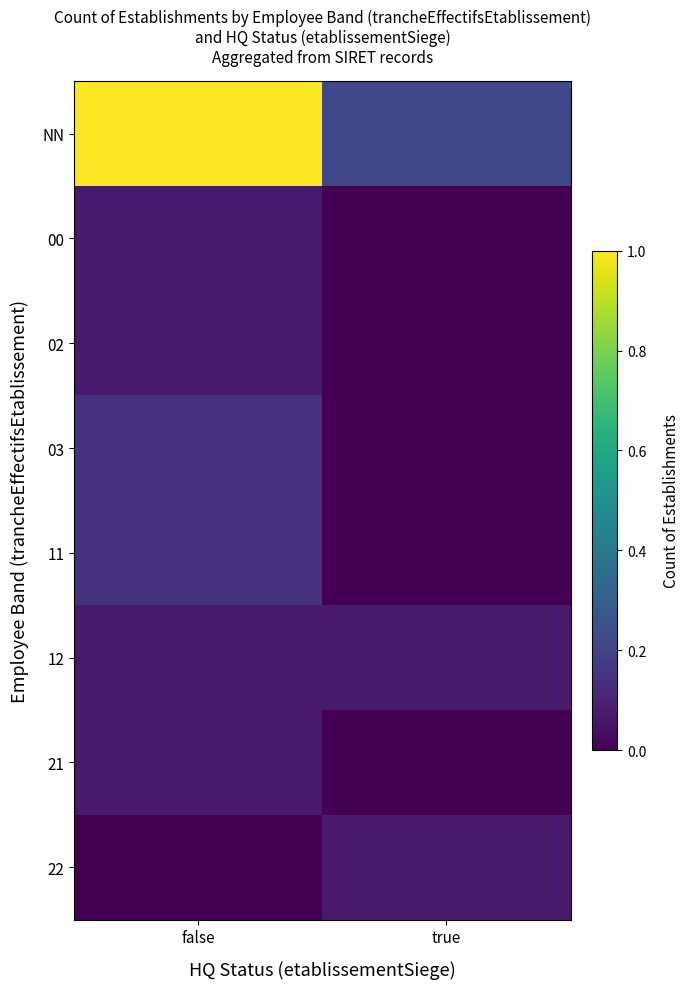

Rank the series by their maximum value, from lowest to highest.

00, 02, 12, 21, 22, 03, 11, NN